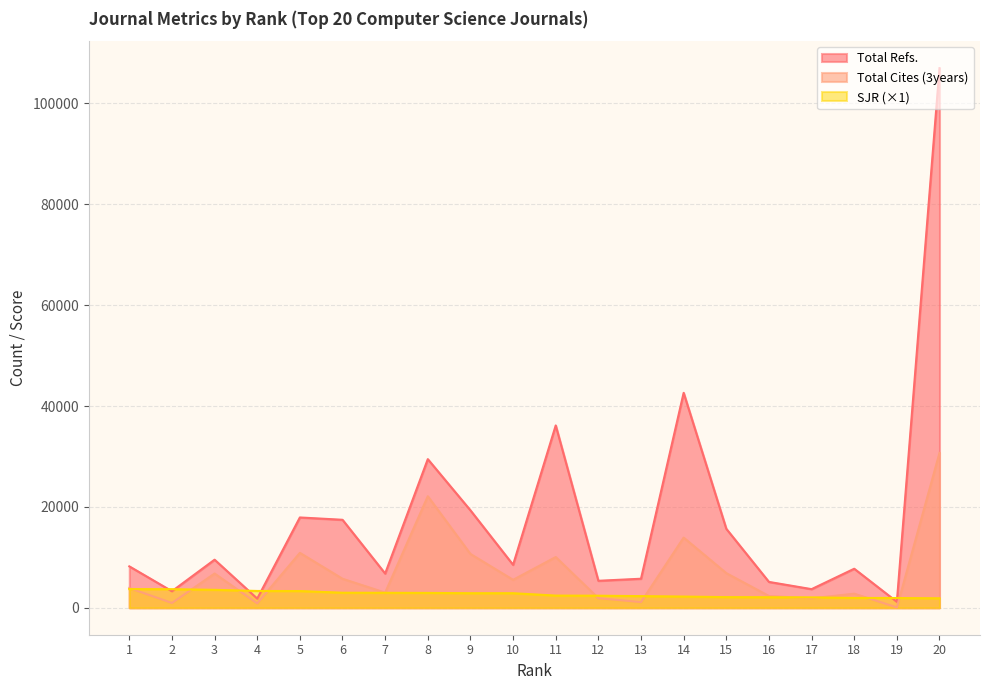

Where is the first local minimum for Total Cites (3years)?

2